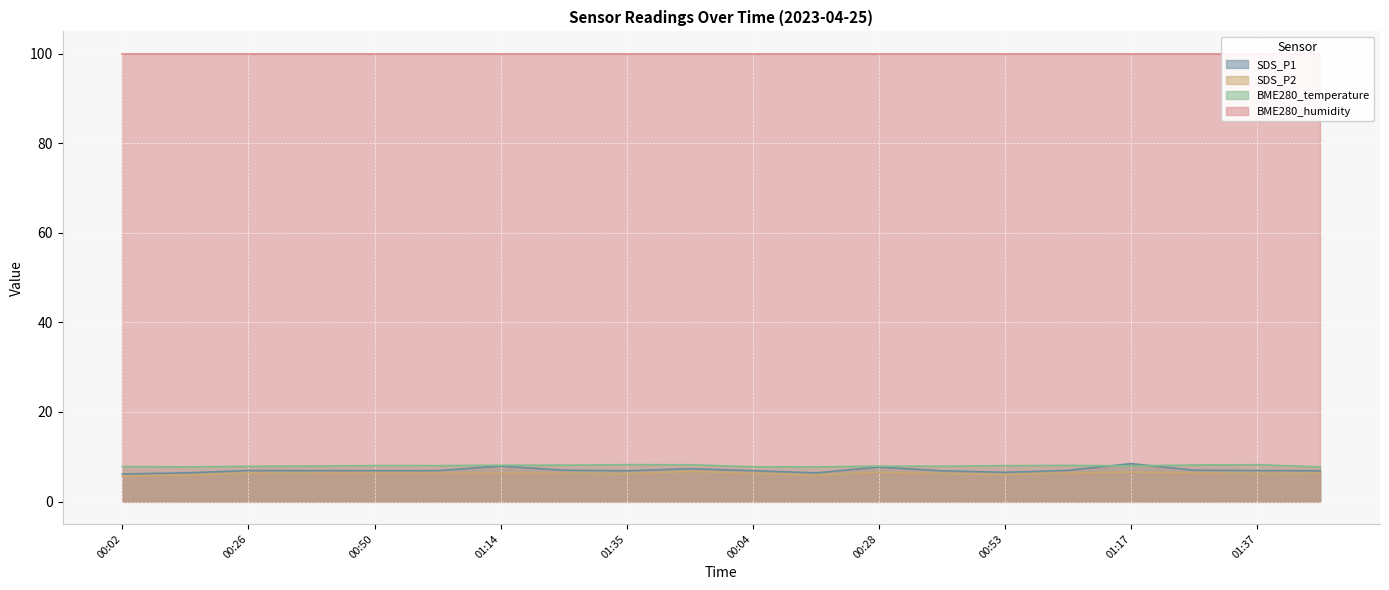

Where is the first local minimum for BME280_temperature?

00:14